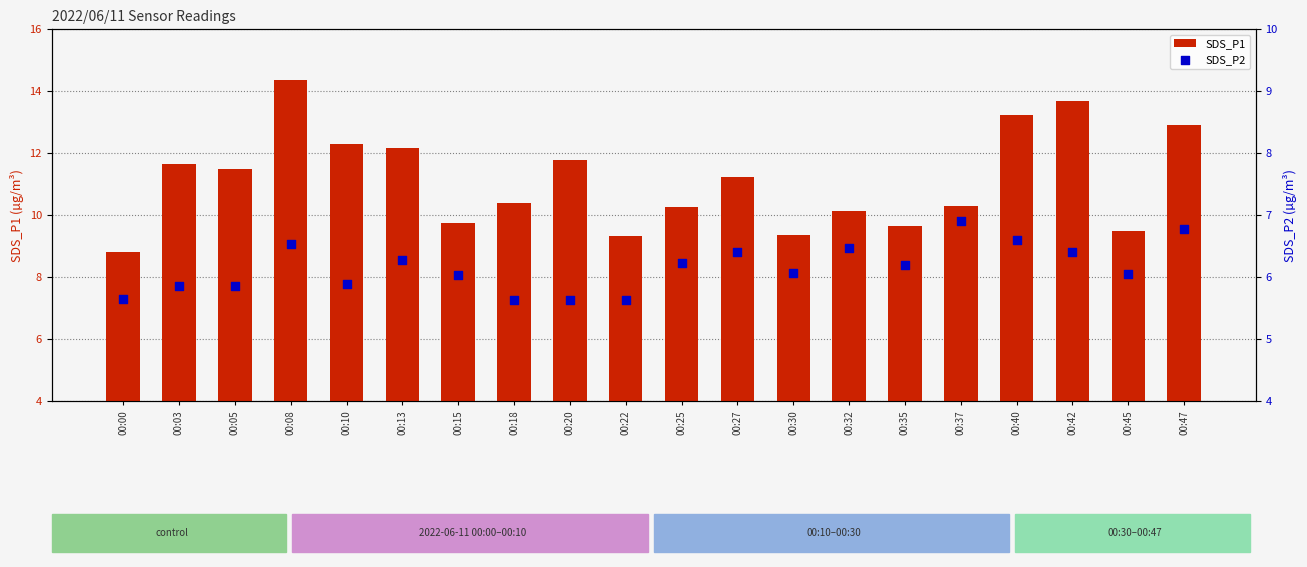

What is the total value across all series at 00:25?

16.5